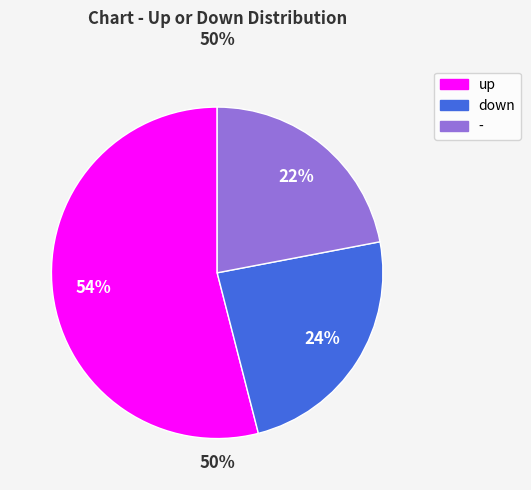

Does any single category account for the majority?

Yes